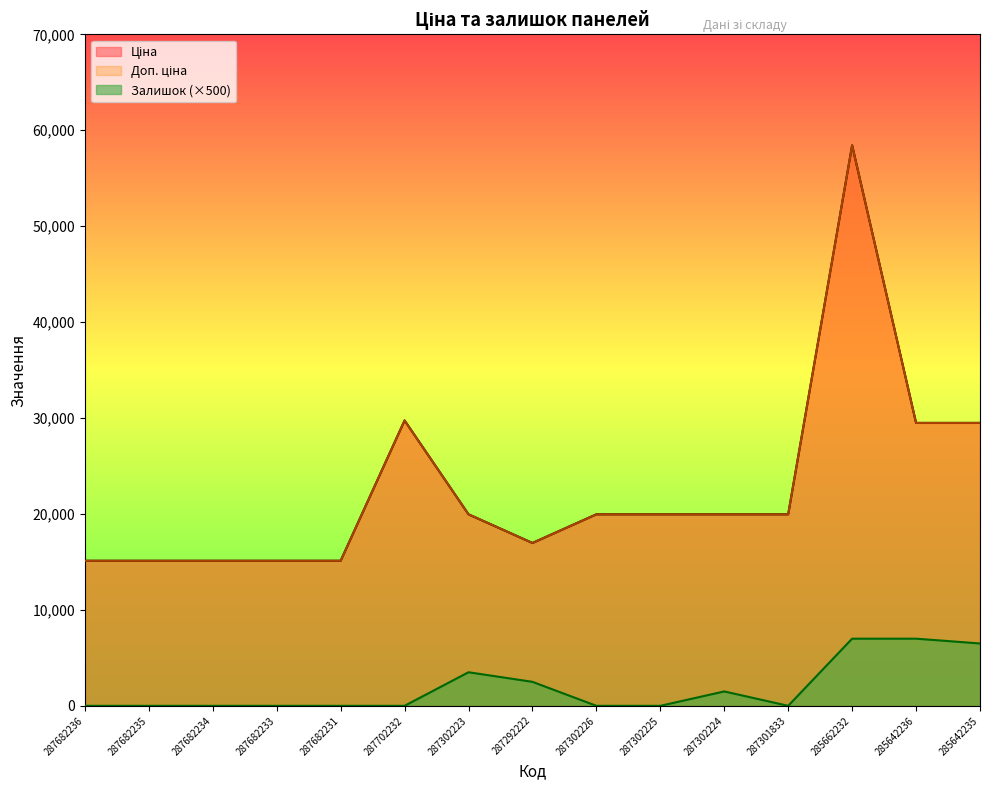

What is the sum of all Доп. ціна values?

339554.0